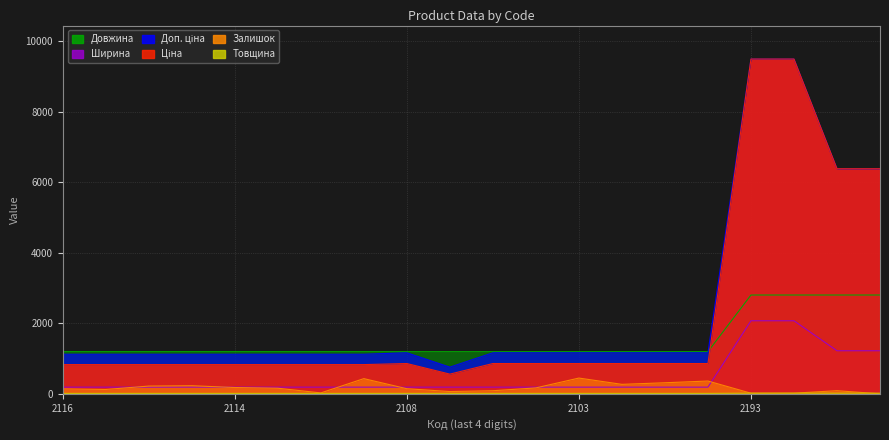

What position from the right is 282502110?

18